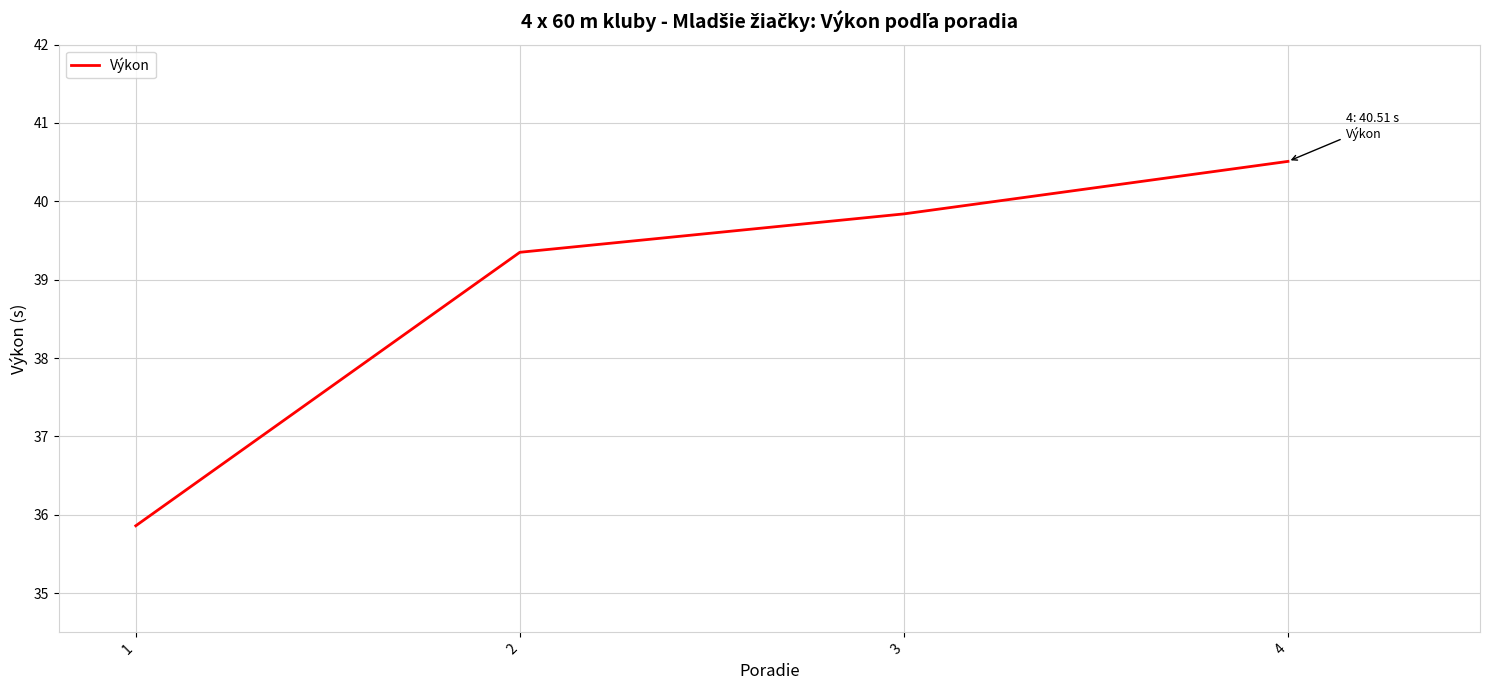

Reading left to right, list all the values displayed in this chart.

35.9	39.4	39.8	40.5